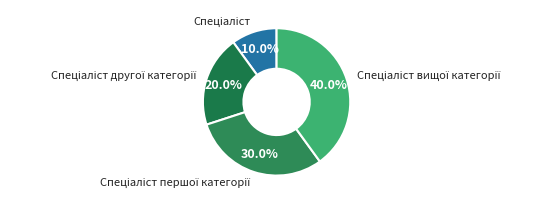

Does any single category account for the majority?

No